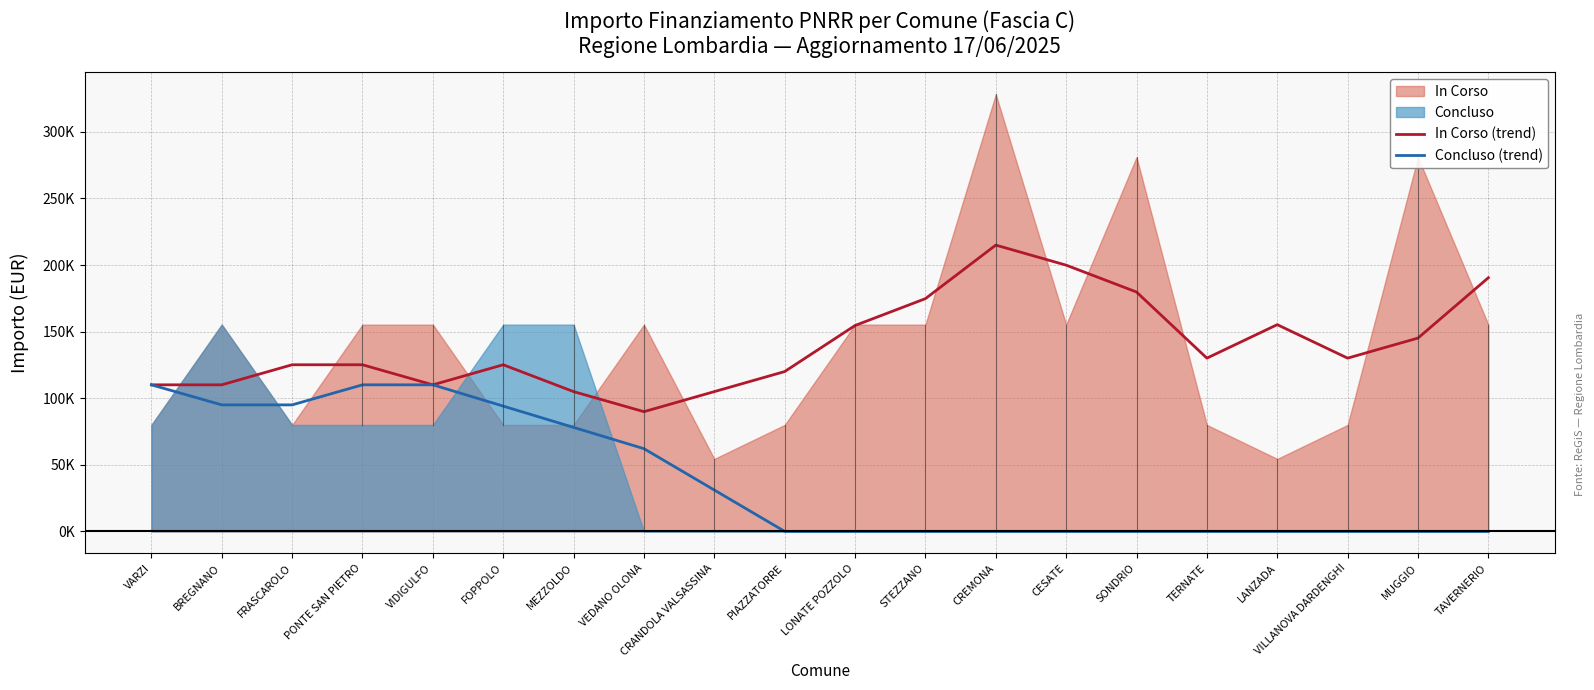

What is the spread (max minus min) of values at VILLANOVA DARDENGHI?

130084.4